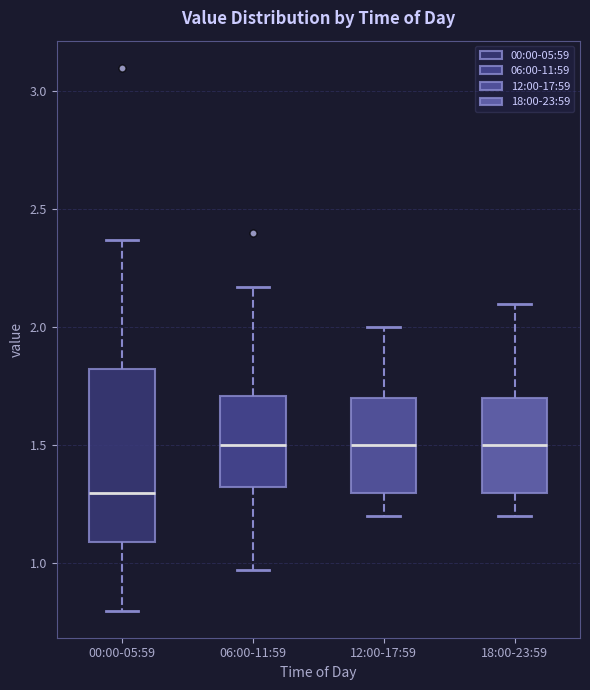

Reading left to right, read every box against the y-axis: the position of its median line, the range the box covers, and the ends of its whiskers. The values are not printed on the chart, so give them approximately, as read against the axis.

00:00-05:59: median 1.30, box 1.10 to 1.85, whiskers 0.80 to 2.35
06:00-11:59: median 1.50, box 1.30 to 1.70, whiskers 0.95 to 2.15
12:00-17:59: median 1.50, box 1.30 to 1.70, whiskers 1.20 to 2.00
18:00-23:59: median 1.50, box 1.30 to 1.70, whiskers 1.20 to 2.10